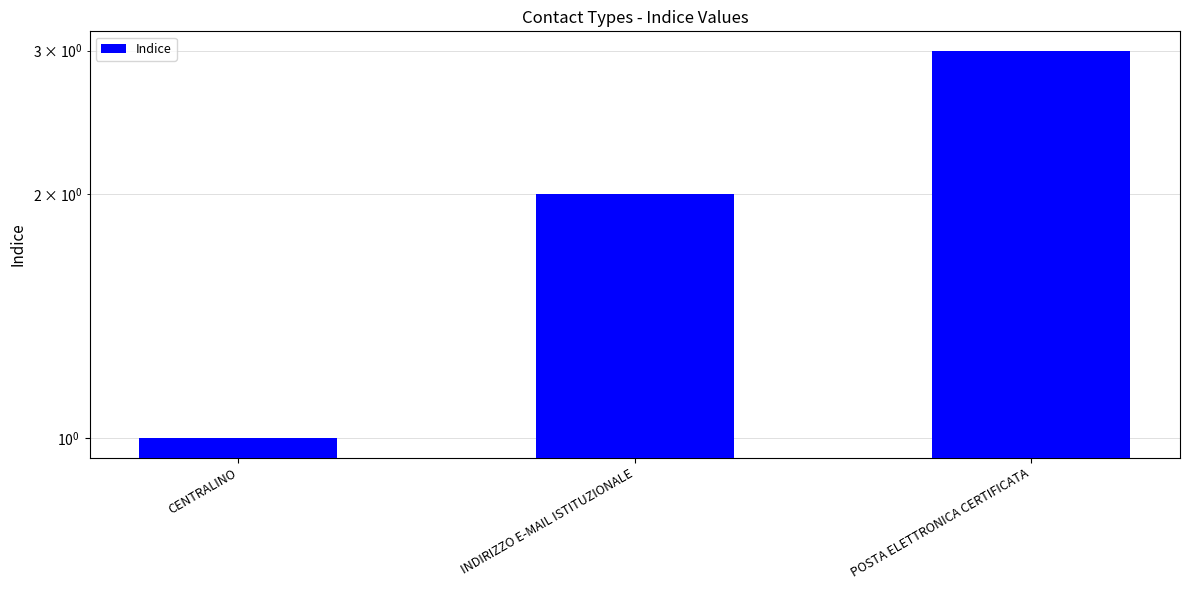

What is the smallest value displayed?

1